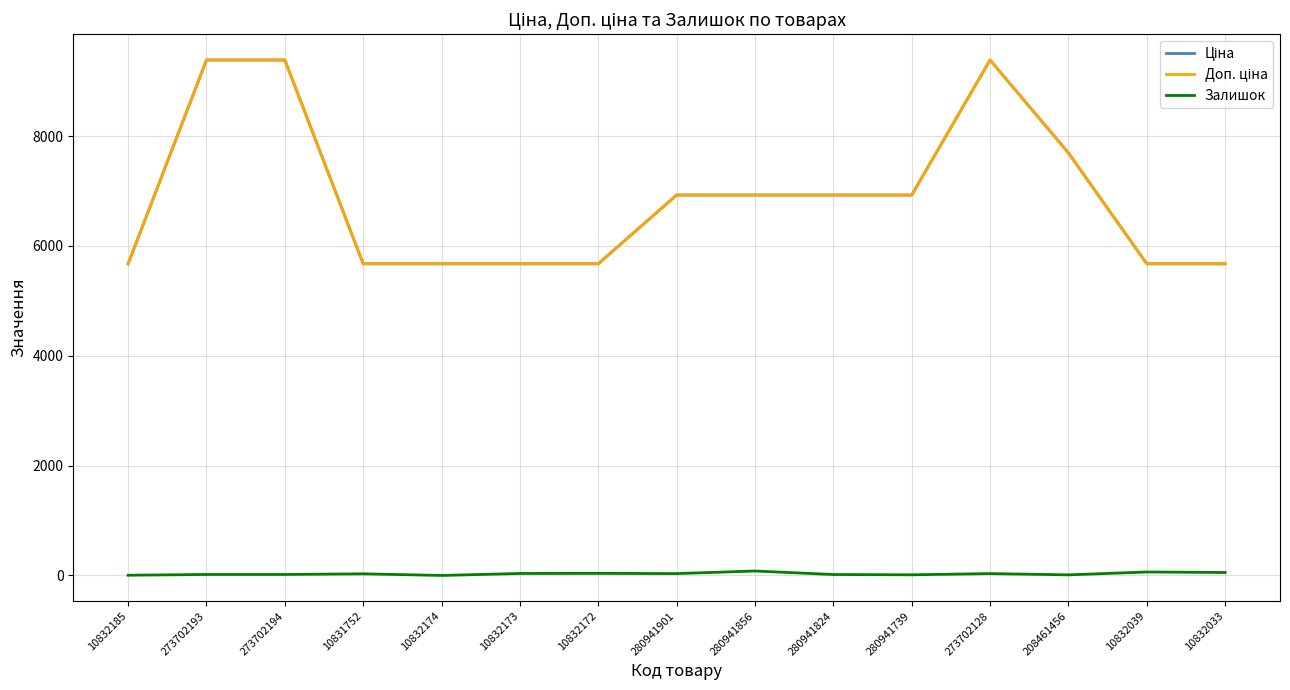

The value of Ціна at 10831752 is 5673.8. True or false?

True